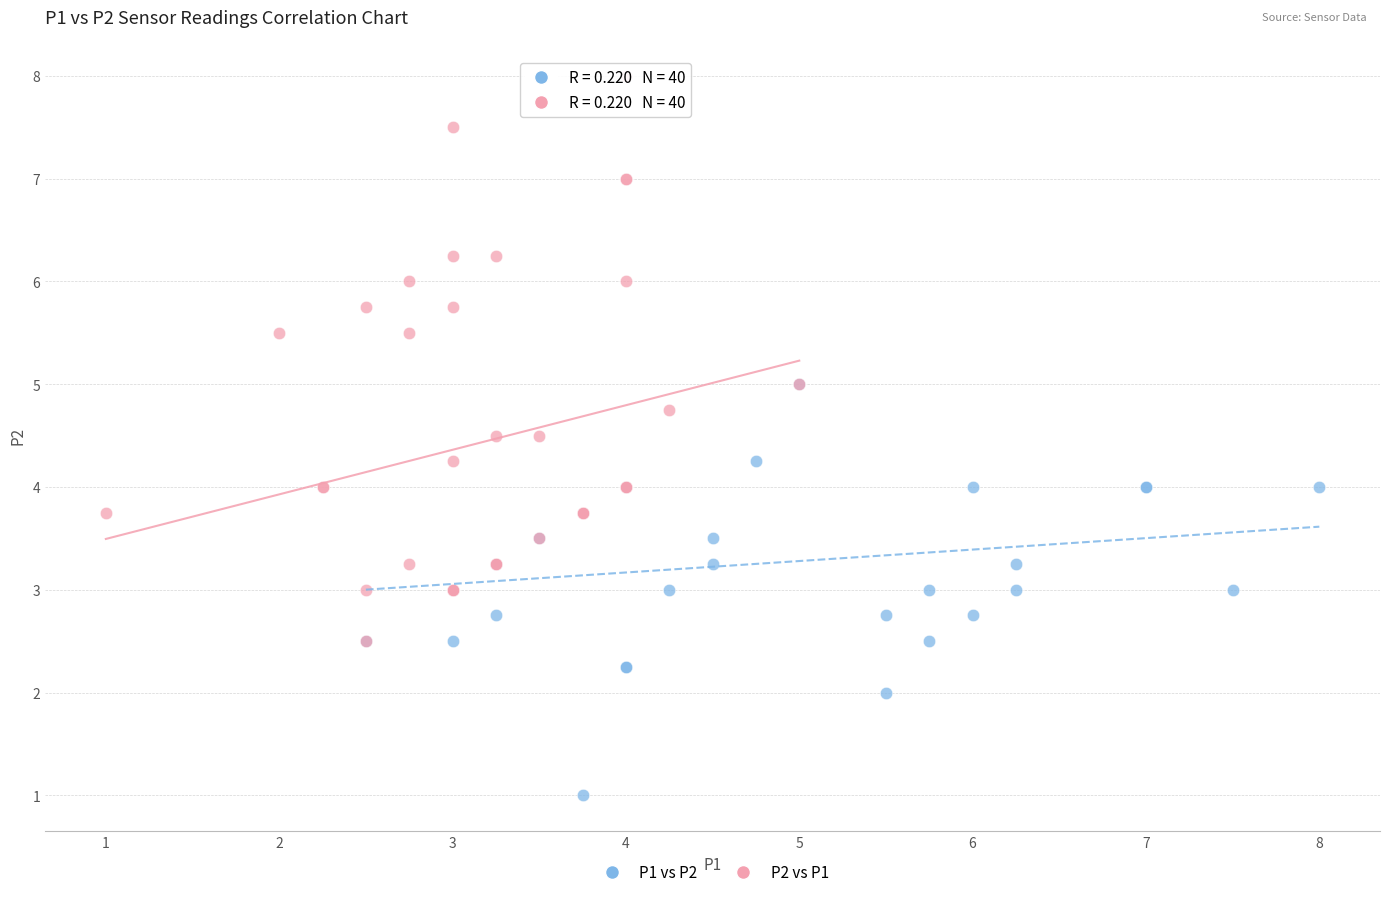

Which series contains the highest Y value?

P2 vs P1